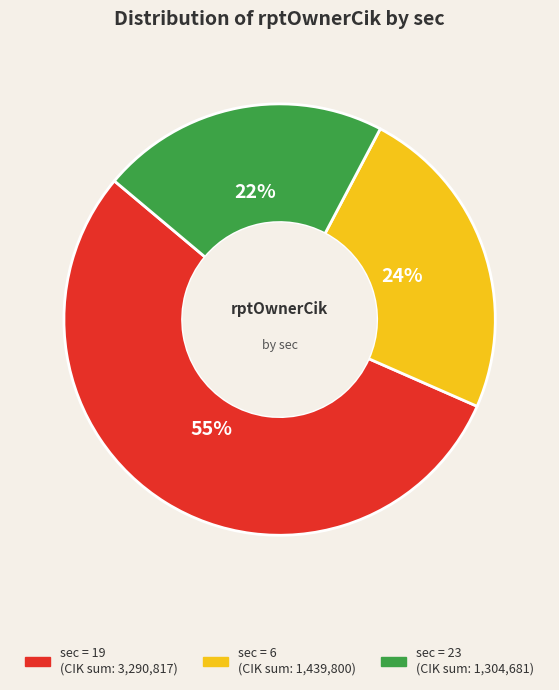

To the nearest percent, what is the average slice percentage?

33%